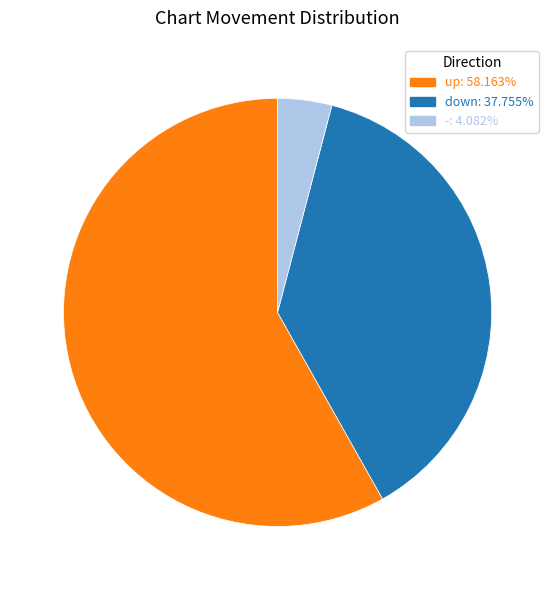

Which has a higher value, up or down?

up